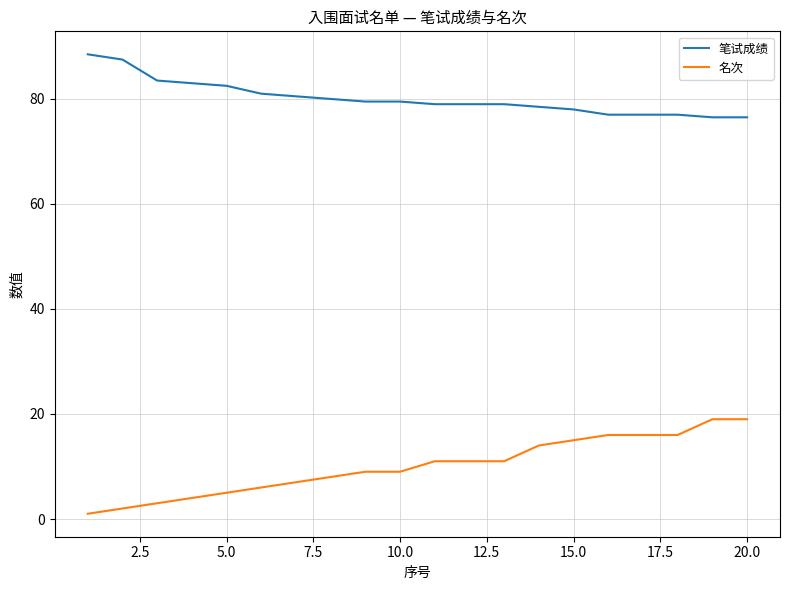

True or false: 笔试成绩 and 名次 cross at least once.

False